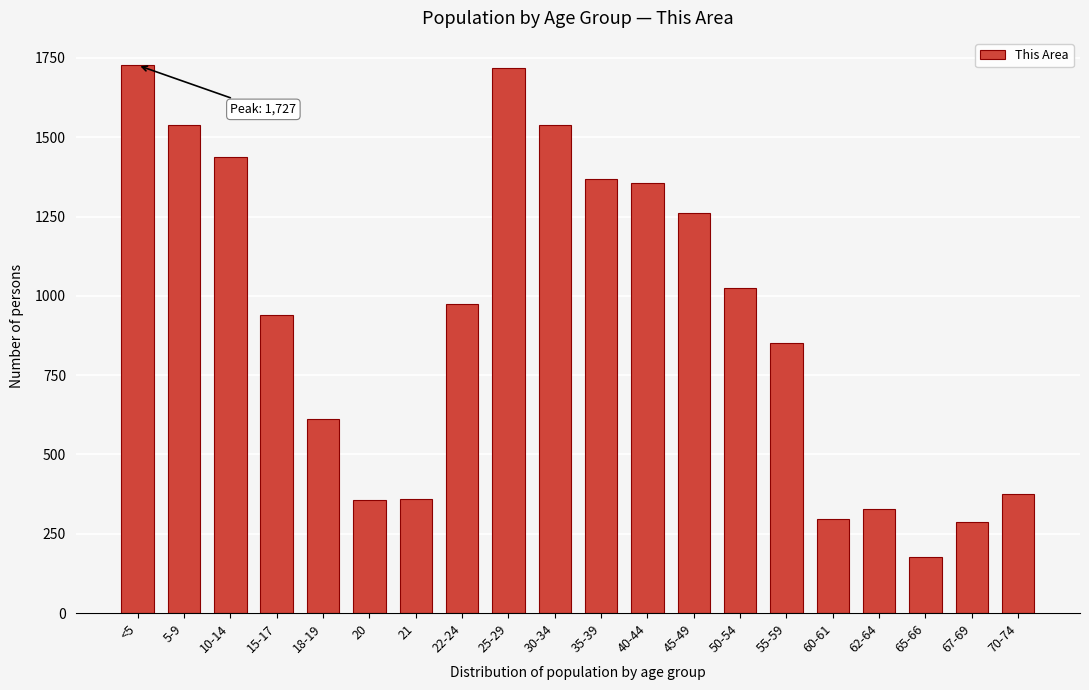

What is the sum of all values?

18532